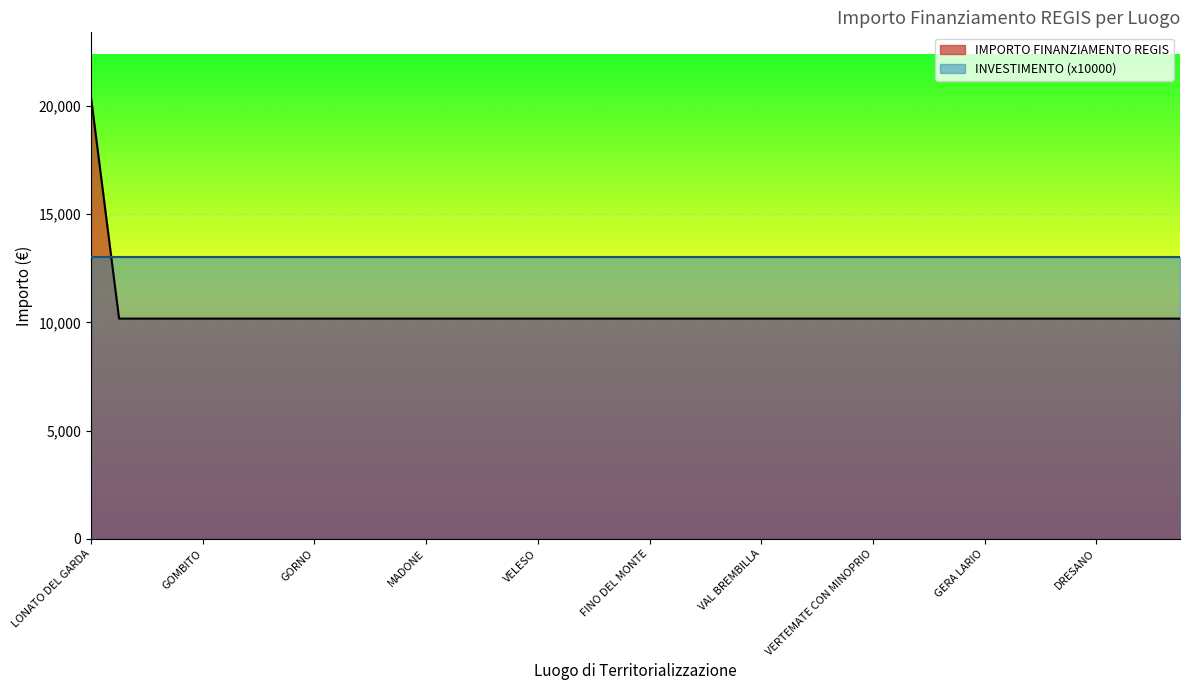

What is the maximum value shown in the chart?

20344